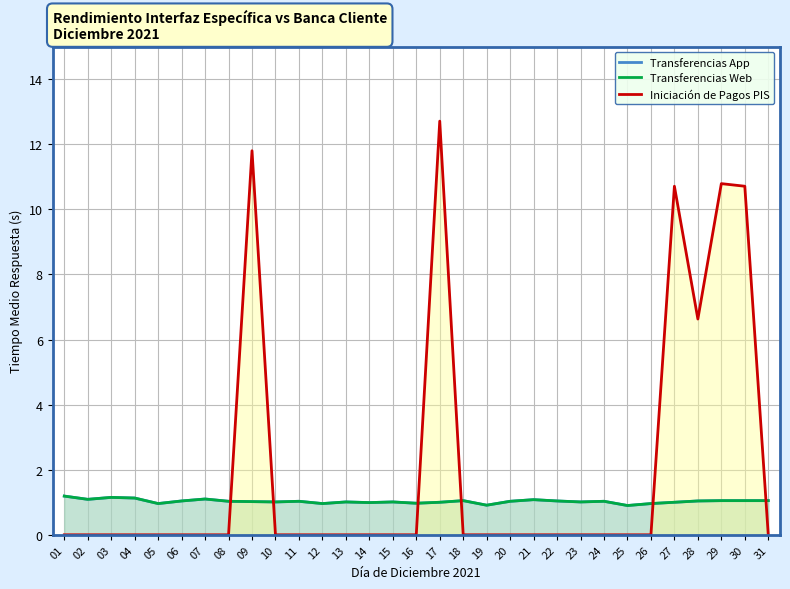

Where is the first local minimum for Transferencias Web?

02